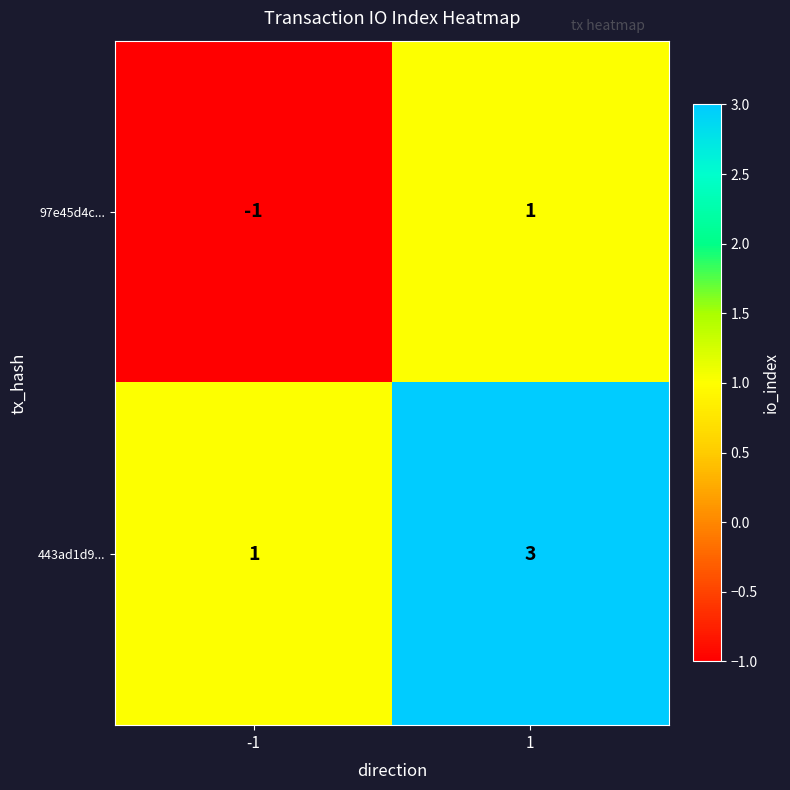

Which series has the largest total across all categories?

443ad1d9...